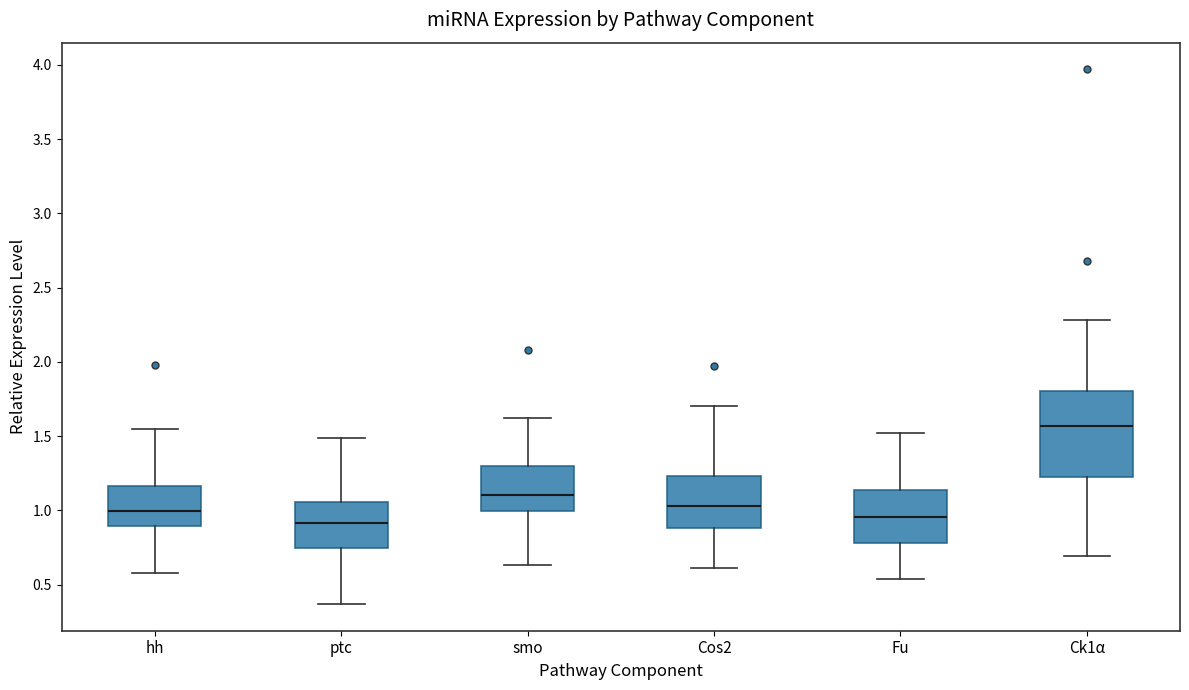

Reading left to right, read every box against the y-axis: the position of its median line, the range the box covers, and the ends of its whiskers. The values are not printed on the chart, so give them approximately, as read against the axis.

hh: median 1.00, box 0.90 to 1.15, whiskers 0.60 to 1.55
ptc: median 0.90, box 0.75 to 1.05, whiskers 0.35 to 1.50
smo: median 1.10, box 1.00 to 1.30, whiskers 0.65 to 1.60
Cos2: median 1.05, box 0.90 to 1.25, whiskers 0.60 to 1.70
Fu: median 0.95, box 0.80 to 1.15, whiskers 0.55 to 1.50
Ck1α: median 1.55, box 1.20 to 1.80, whiskers 0.70 to 2.30